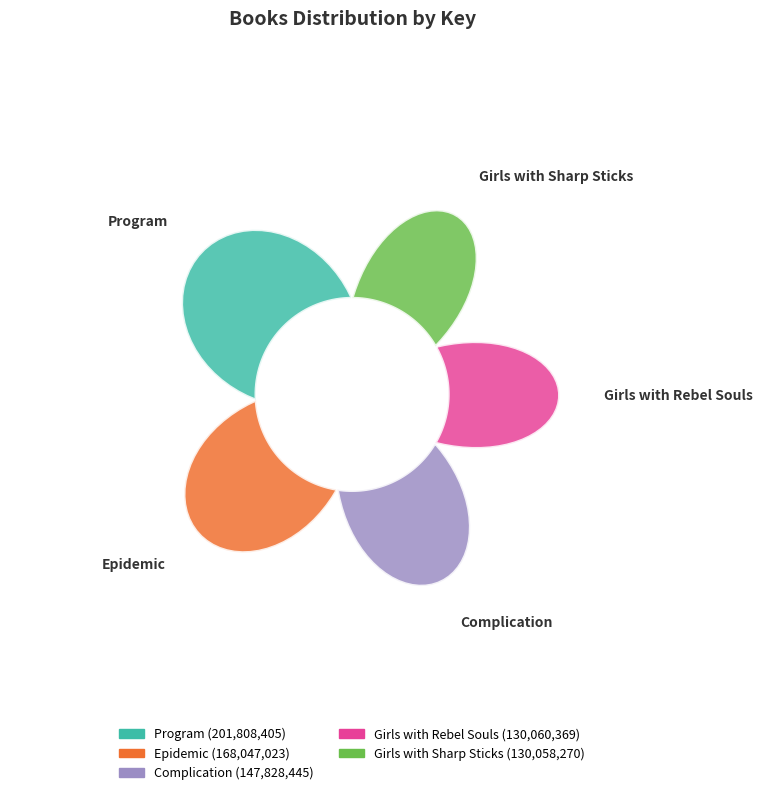

What percentage is the Epidemic slice, to the nearest percent?

22%